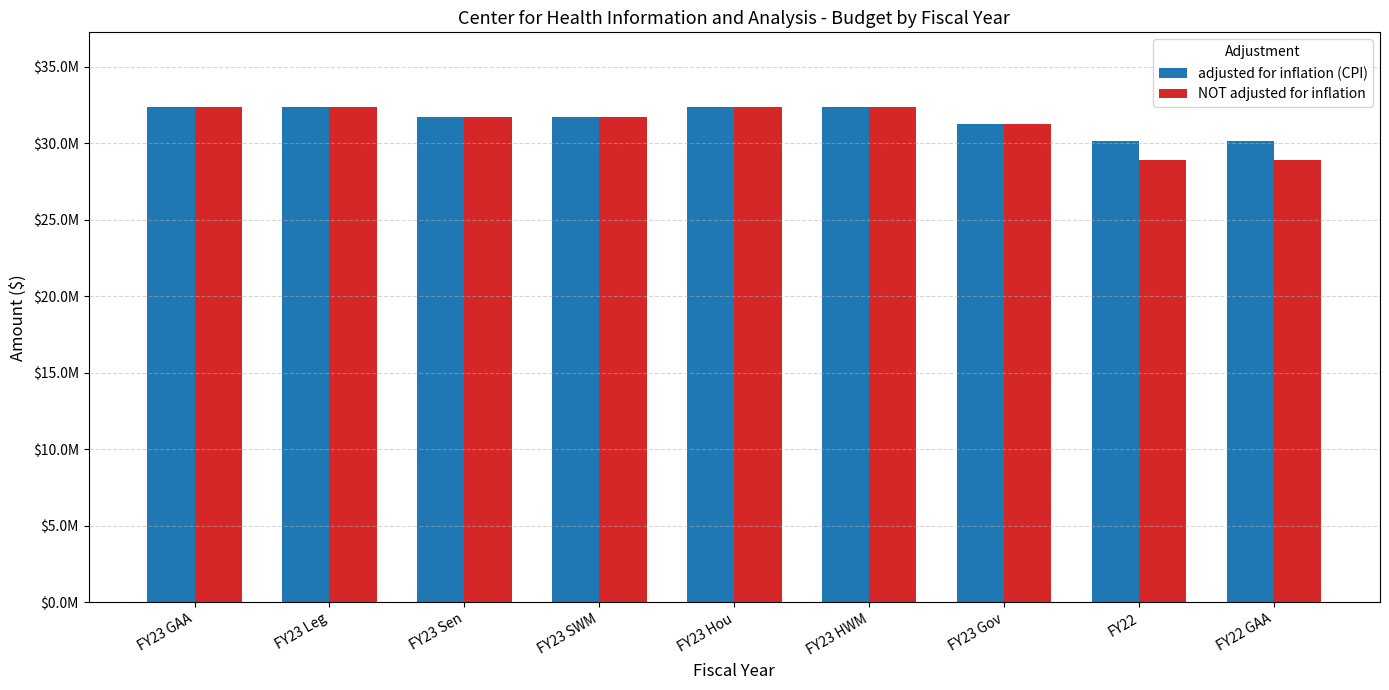

Which category has the lowest value across all series?

FY22